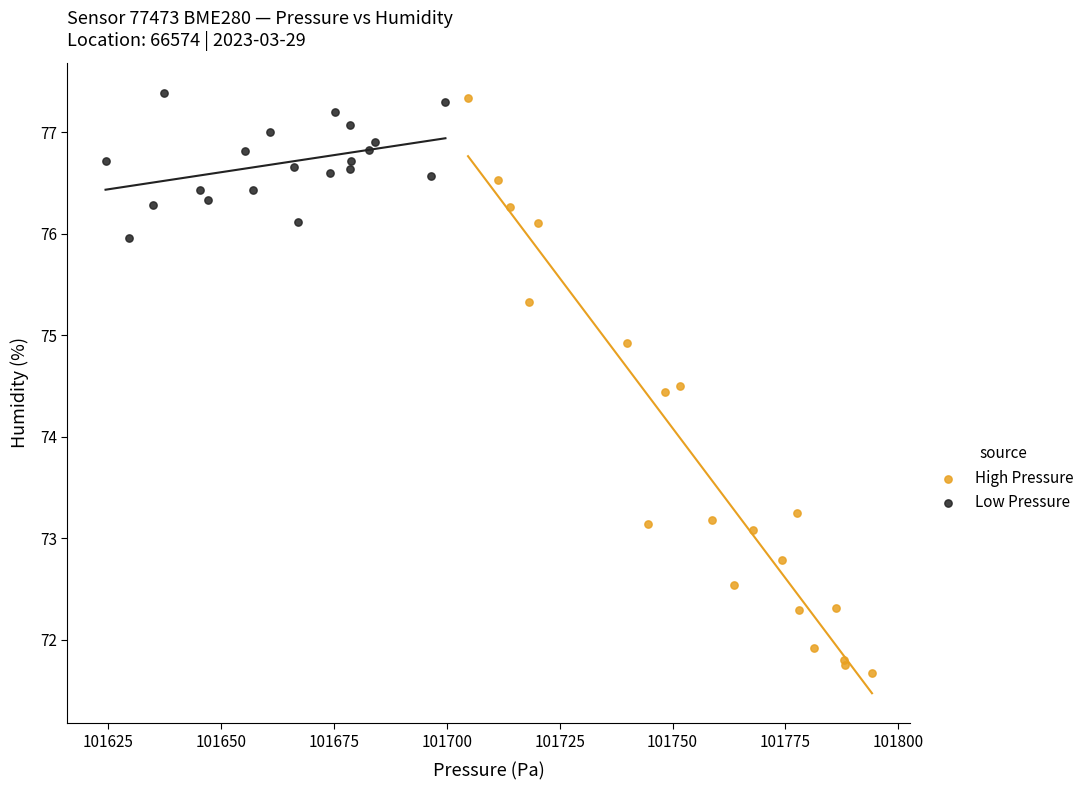

Which series contains the lowest Y value?

High Pressure